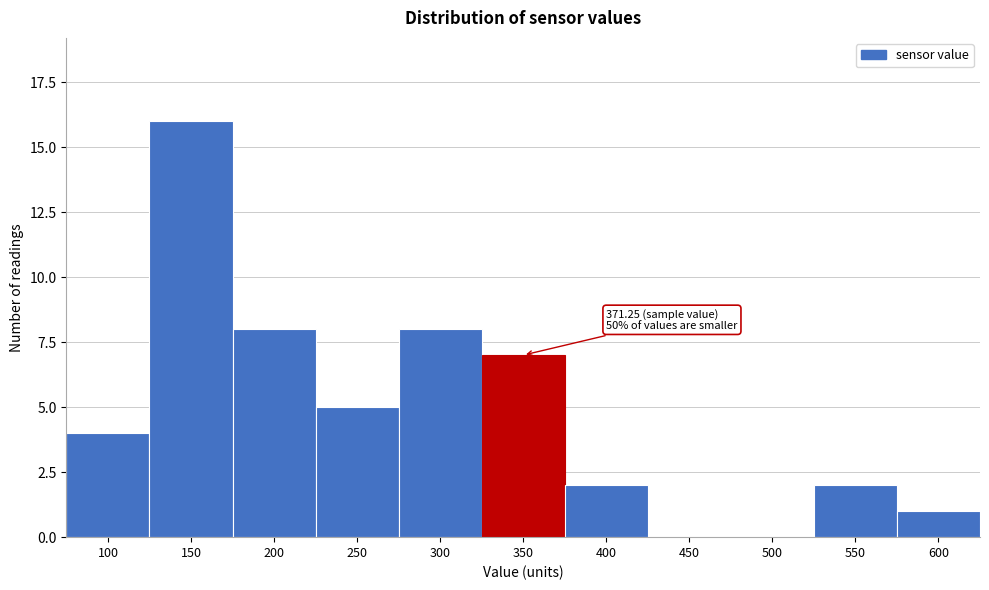

Reading left to right, transcribe all the data shown in this chart.

100=4	150=16	200=8	250=5	300=8	350=7	400=2	450=0	500=0	550=2	600=1